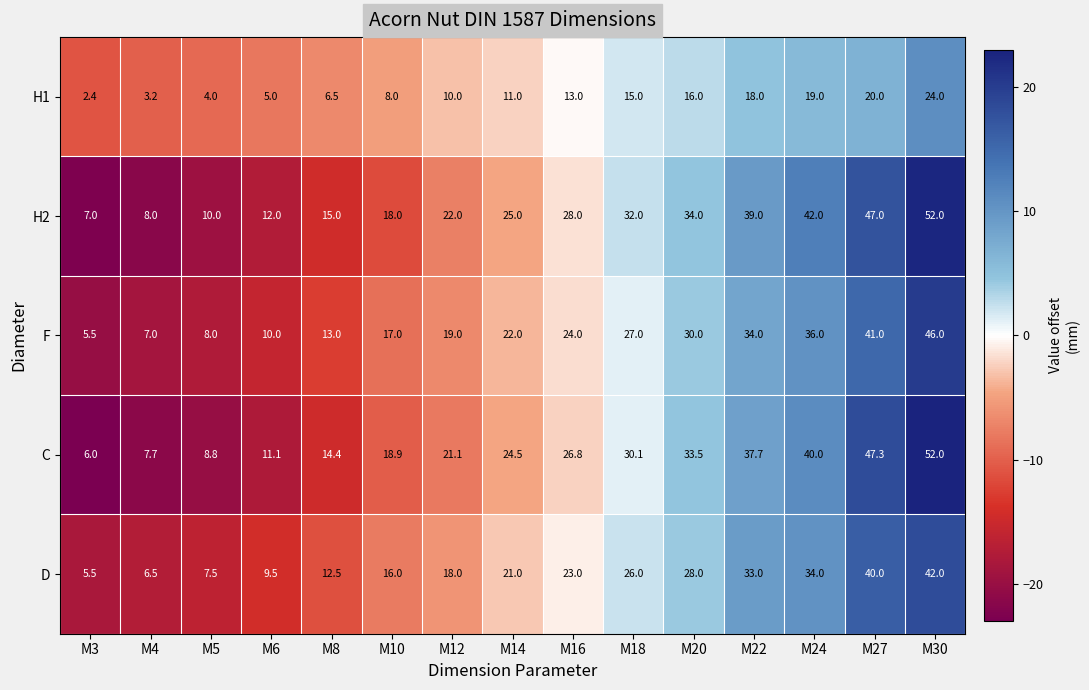

Count the number of categories in the chart.

15